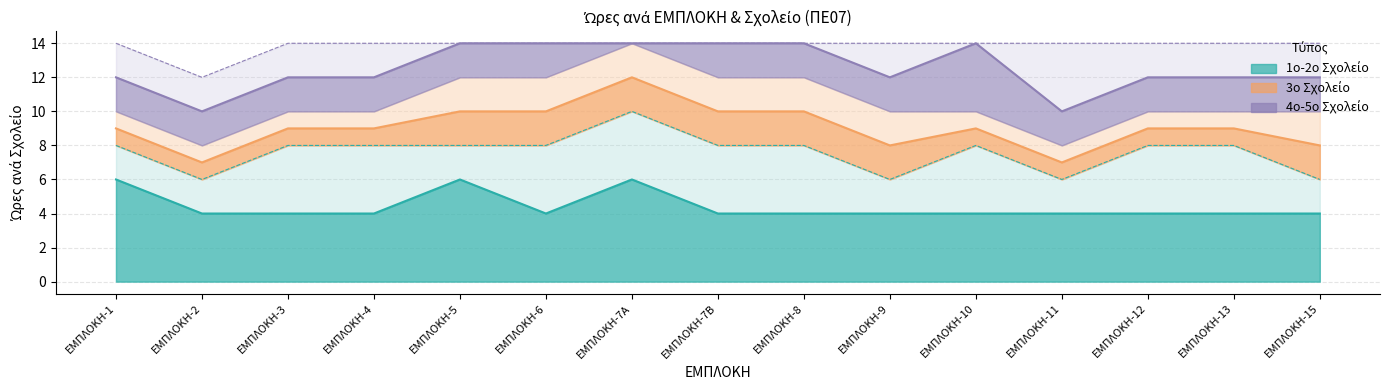

The 3ο Σχολείο series shows 5 at ΕΜΠΛΟΚΗ-1. True or false?

False